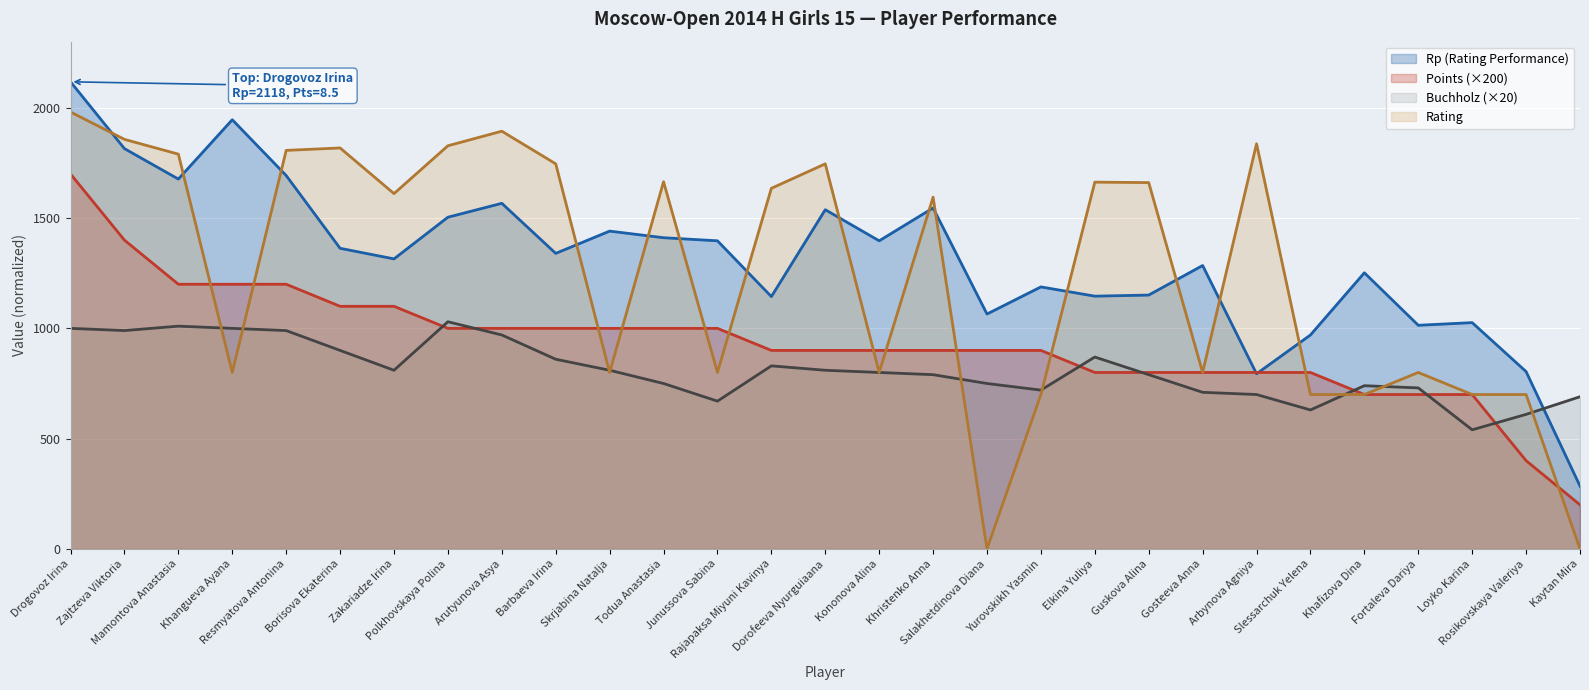

Reading left to right, what are all the values shown in this chart?

Rp (Rating Performance): Drogovoz Irina=2118	Zajtzeva Viktoria=1815	Mamontova Anastasia=1677	Khangueva Ayana=1946	Resmyatova Antonina=1693	Borisova Ekaterina=1363	Zakariadze Irina=1315	Polkhovskaya Polina=1504	Arutyunova Asya=1567	Barbaeva Irina=1340	Skrjabina Natalja=1441	Todua Anastasia=1411	Junussova Sabina=1397	Rajapaksa Miyuni Kavinya=1144	Dorofeeva Nyurguiaana=1538	Kononova Alina=1397	Khristenko Anna=1546	Salakhetdinova Diana=1065	Yurovskikh Yasmin=1188	Elkina Yuliya=1146	Guskova Alina=1151	Gosteeva Anna=1285	Arbynova Agniya=794	Slessarchuk Yelena=970	Khafizova Dina=1252	Fortaleva Dariya=1014	Loyko Karina=1026	Rosikovskaya Valeriya=804	Kaytan Mira=285
Points: Drogovoz Irina=1700	Zajtzeva Viktoria=1400	Mamontova Anastasia=1200	Khangueva Ayana=1200	Resmyatova Antonina=1200	Borisova Ekaterina=1100	Zakariadze Irina=1100	Polkhovskaya Polina=1000	Arutyunova Asya=1000	Barbaeva Irina=1000	Skrjabina Natalja=1000	Todua Anastasia=1000	Junussova Sabina=1000	Rajapaksa Miyuni Kavinya=900	Dorofeeva Nyurguiaana=900	Kononova Alina=900	Khristenko Anna=900	Salakhetdinova Diana=900	Yurovskikh Yasmin=900	Elkina Yuliya=800	Guskova Alina=800	Gosteeva Anna=800	Arbynova Agniya=800	Slessarchuk Yelena=800	Khafizova Dina=700	Fortaleva Dariya=700	Loyko Karina=700	Rosikovskaya Valeriya=400	Kaytan Mira=200
Buchholz (Doп1): Drogovoz Irina=1000	Zajtzeva Viktoria=990	Mamontova Anastasia=1010	Khangueva Ayana=1000	Resmyatova Antonina=990	Borisova Ekaterina=900	Zakariadze Irina=810	Polkhovskaya Polina=1030	Arutyunova Asya=970	Barbaeva Irina=860	Skrjabina Natalja=810	Todua Anastasia=750	Junussova Sabina=670	Rajapaksa Miyuni Kavinya=830	Dorofeeva Nyurguiaana=810	Kononova Alina=800	Khristenko Anna=790	Salakhetdinova Diana=750	Yurovskikh Yasmin=720	Elkina Yuliya=870	Guskova Alina=790	Gosteeva Anna=710	Arbynova Agniya=700	Slessarchuk Yelena=630	Khafizova Dina=740	Fortaleva Dariya=730	Loyko Karina=540	Rosikovskaya Valeriya=610	Kaytan Mira=690
Rating: Drogovoz Irina=1981	Zajtzeva Viktoria=1857	Mamontova Anastasia=1790	Khangueva Ayana=800	Resmyatova Antonina=1807	Borisova Ekaterina=1818	Zakariadze Irina=1611	Polkhovskaya Polina=1828	Arutyunova Asya=1894	Barbaeva Irina=1746	Skrjabina Natalja=800	Todua Anastasia=1665	Junussova Sabina=800	Rajapaksa Miyuni Kavinya=1635	Dorofeeva Nyurguiaana=1746	Kononova Alina=800	Khristenko Anna=1595	Salakhetdinova Diana=0	Yurovskikh Yasmin=700	Elkina Yuliya=1663	Guskova Alina=1661	Gosteeva Anna=800	Arbynova Agniya=1837	Slessarchuk Yelena=700	Khafizova Dina=700	Fortaleva Dariya=800	Loyko Karina=700	Rosikovskaya Valeriya=700	Kaytan Mira=0